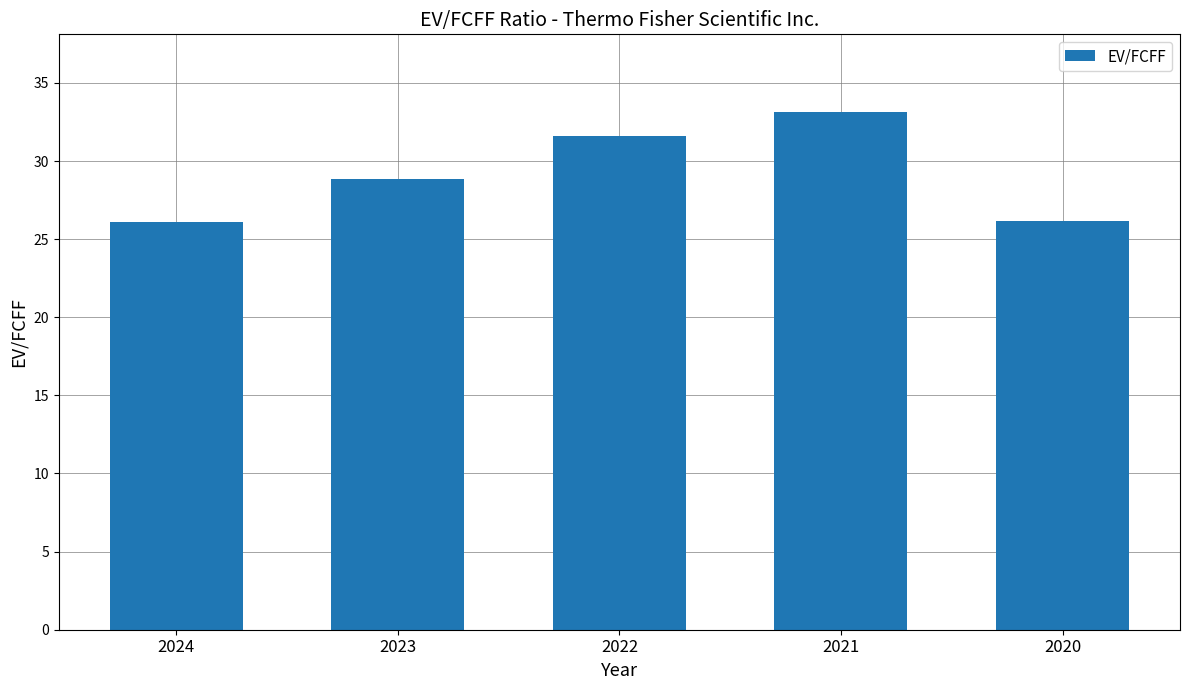

The chart shows a value of 31.6 at 2022. True or false?

True